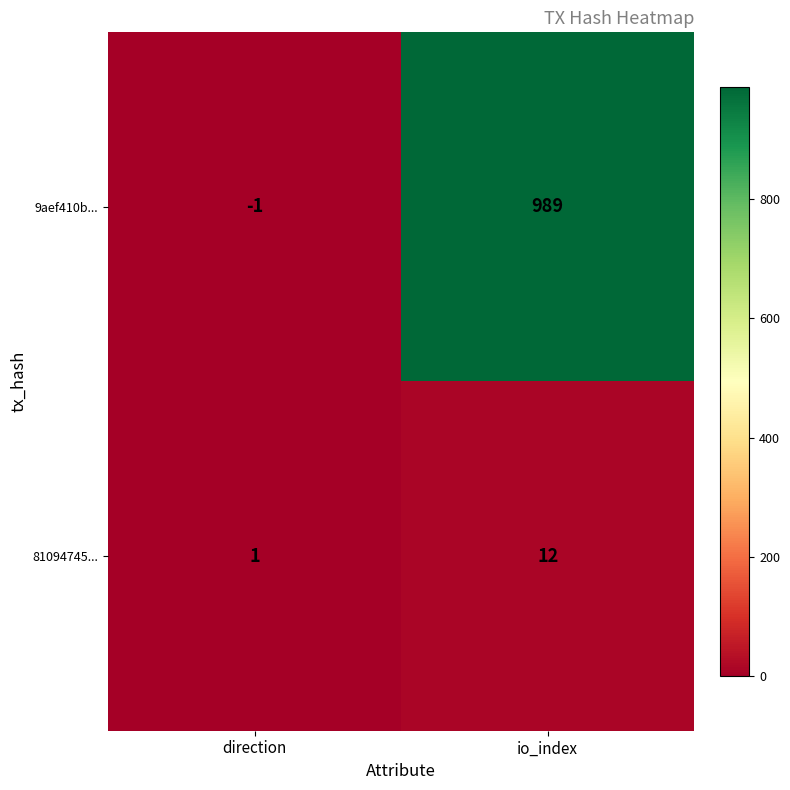

List the series in order of their overall mean, highest first.

9aef410b..., 81094745...